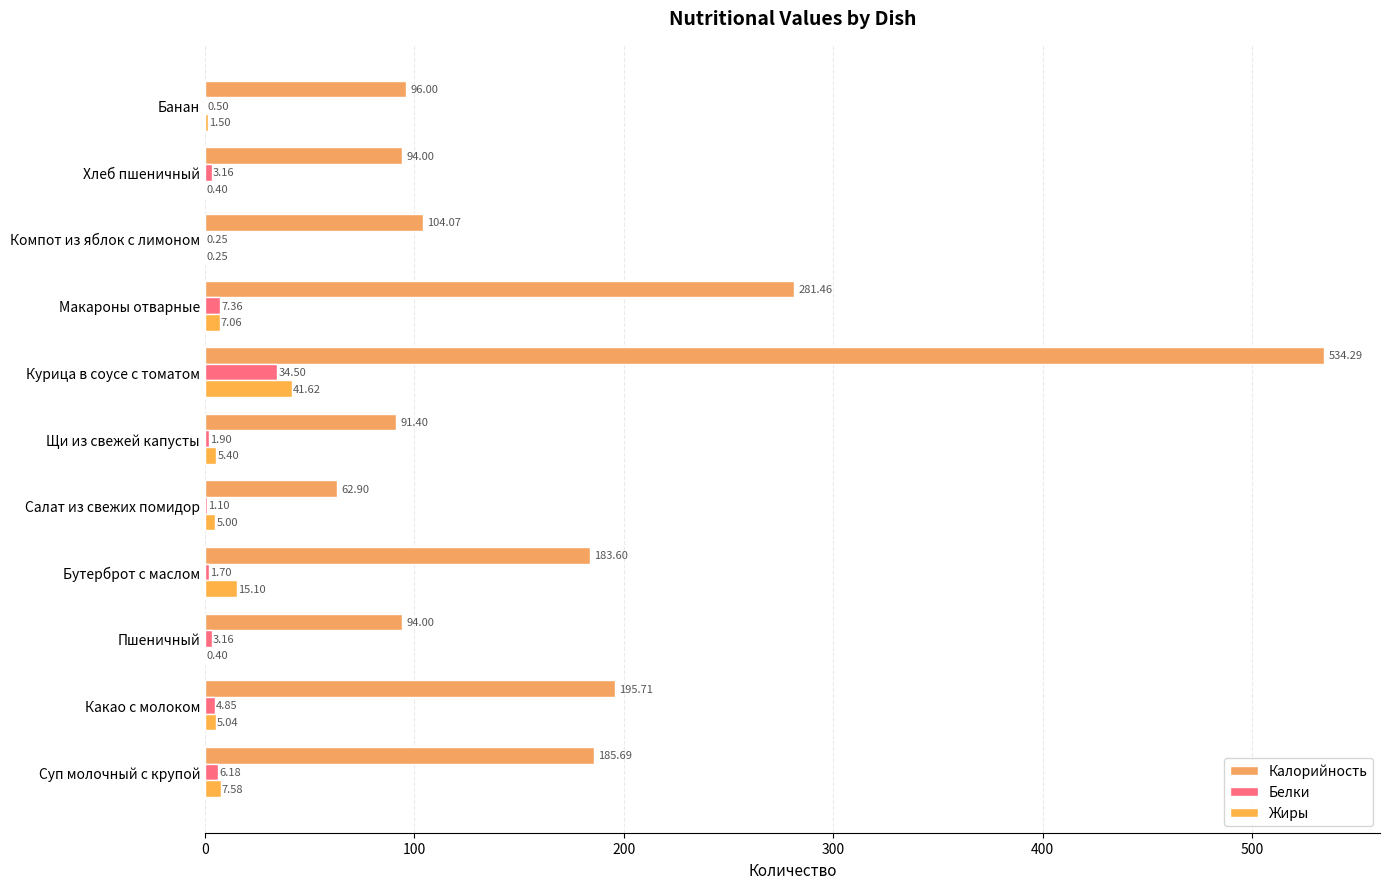

Where is Белки nearest to the value 17?

Макароны отварные